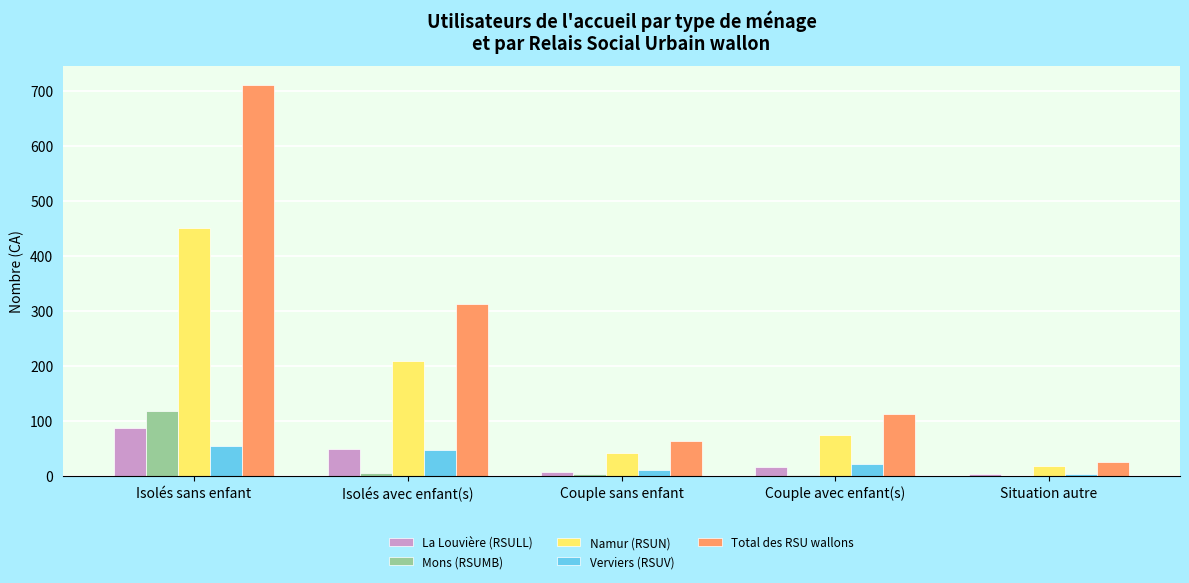

What is the greatest value displayed?

710